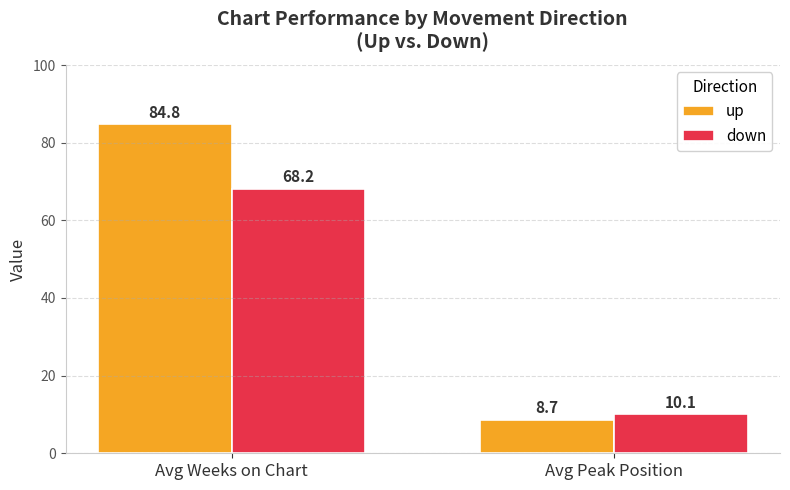

What is the greatest value displayed?

84.8